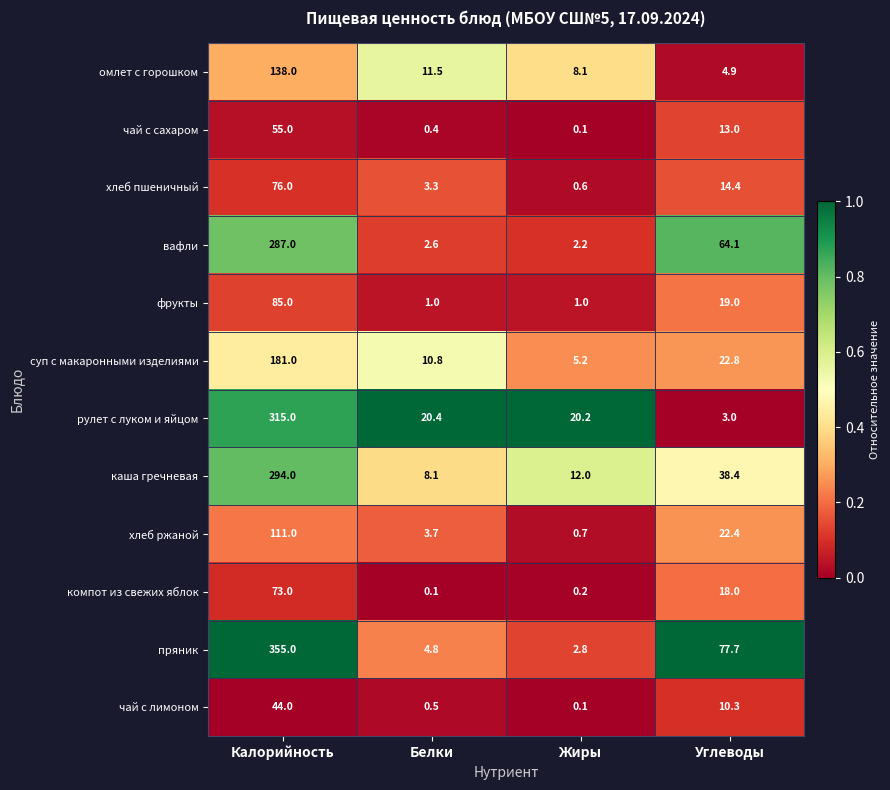

Where does the чай с сахаром series first go above 13?

Калорийность